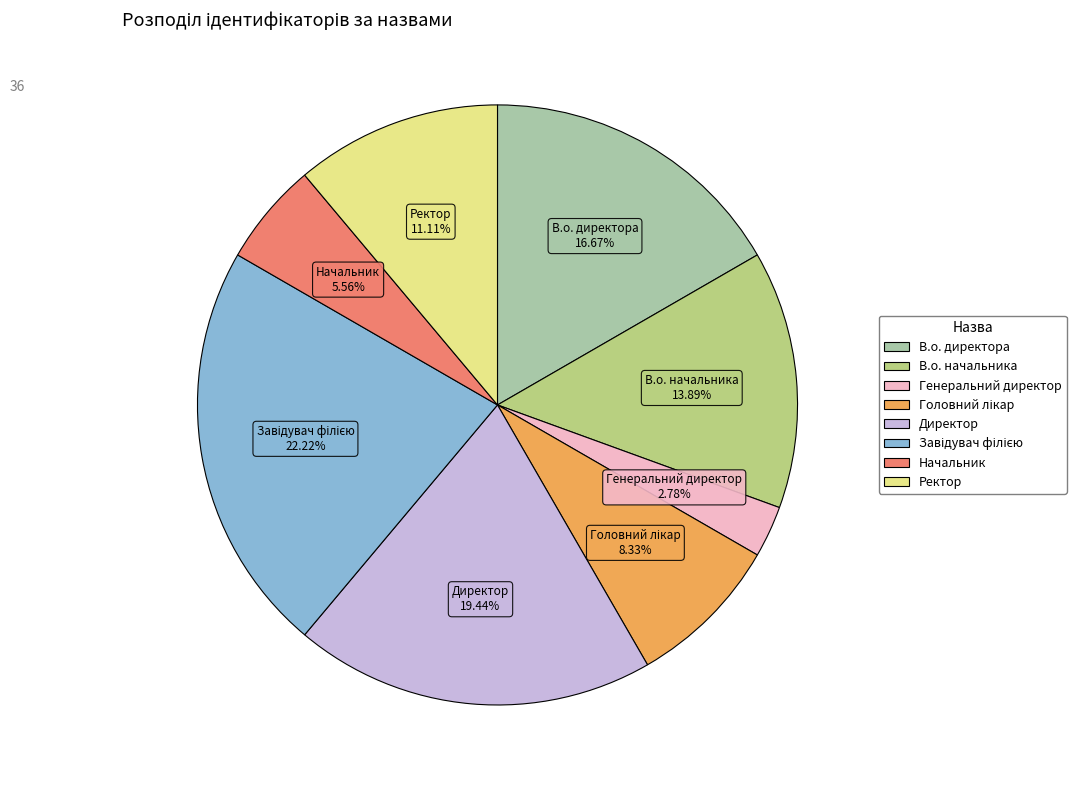

Which slice is the smallest?

Генеральний директор